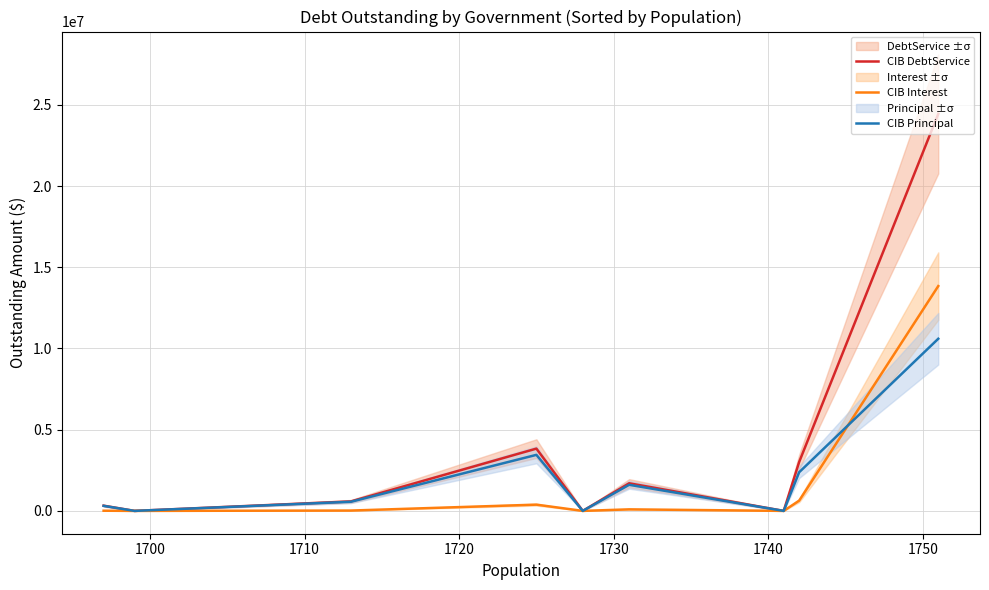

At which label does CIB Interest first exceed 21075?

1710